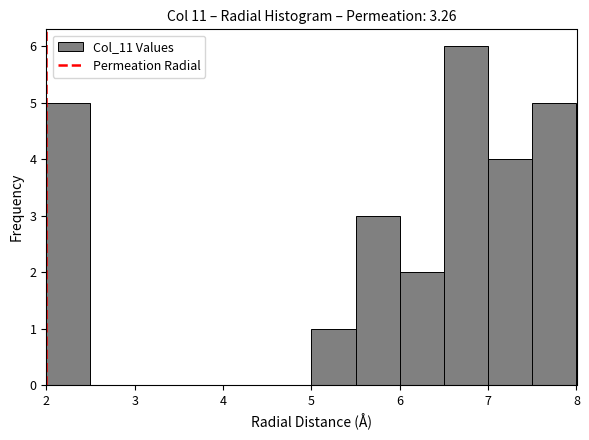

Reading left to right, transcribe this chart: for each bar, give the range it covers on the x-axis and its height. The values are not printed on the chart, so give them approximately, as read against the axis.

2.0 to 2.5: 5
2.5 to 3.0: 0
3.0 to 3.5: 0
3.5 to 4.0: 0
4.0 to 4.5: 0
4.5 to 5.0: 0
5.0 to 5.5: 1
5.5 to 6.0: 3
6.0 to 6.5: 2
6.5 to 7.0: 6
7.0 to 7.5: 4
7.5 to 8.0: 5